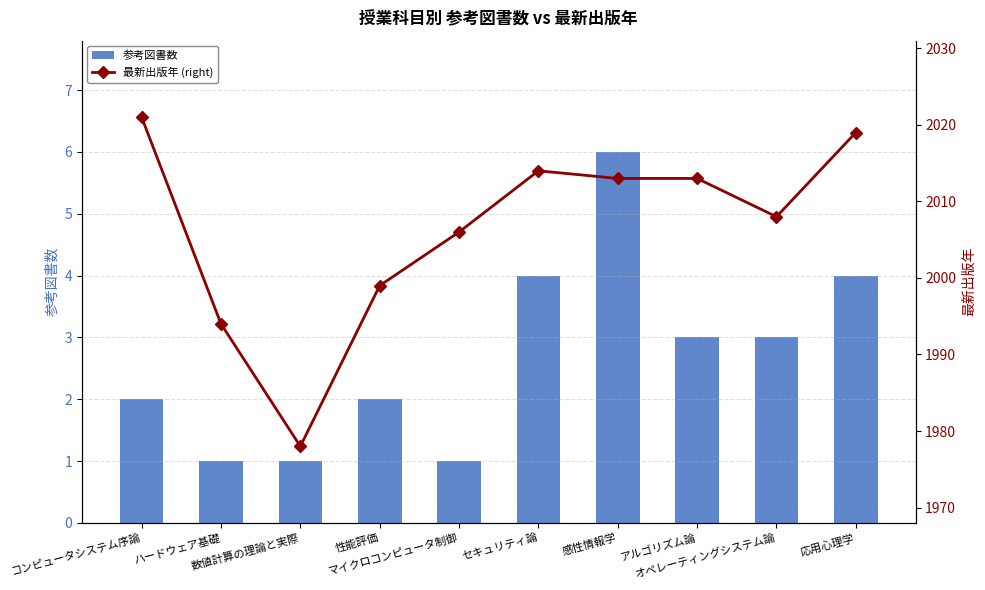

What is the total value across all series at 数値計算の理論と実際?

1979